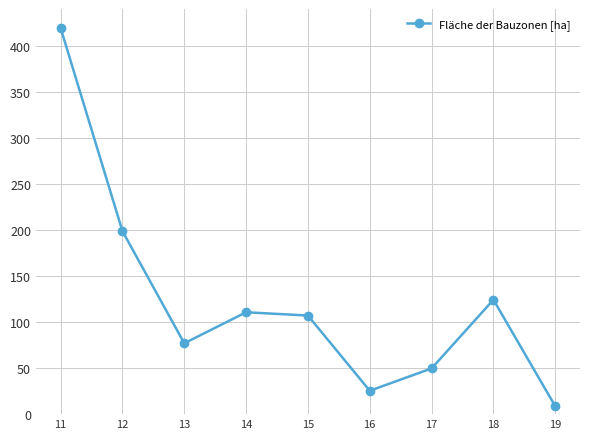

What is the difference between the maximum and minimum values?

411.2